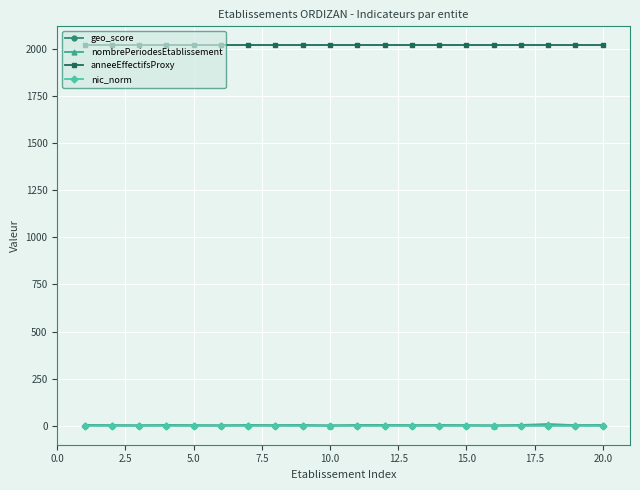

Which series has the largest range (max minus min)?

nombrePeriodesEtablissement